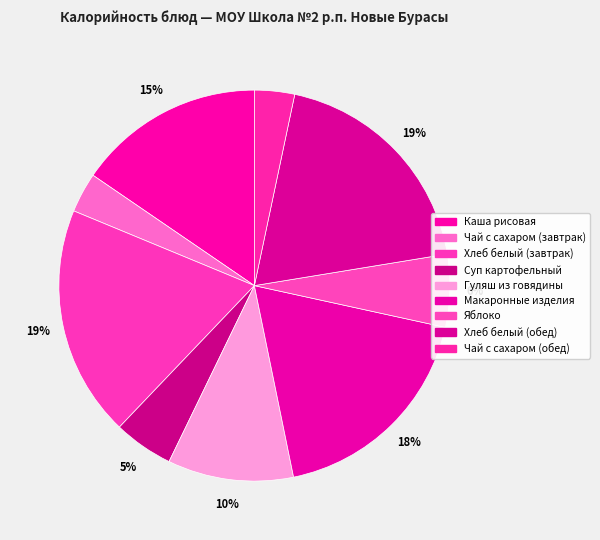

How many segments does this pie chart have?

9